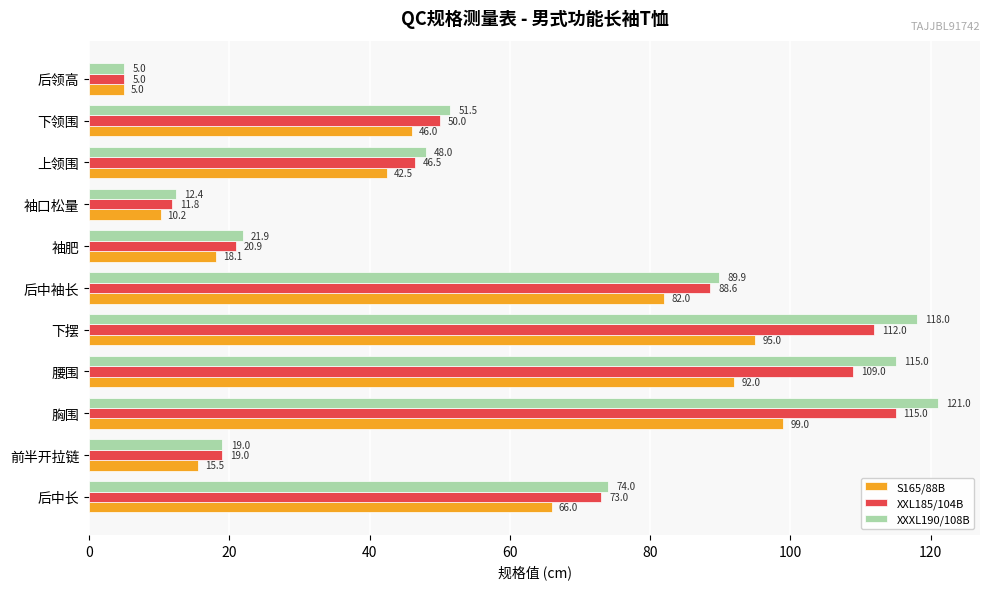

Between 上领围 and 后领高, which series saw the biggest shift?

XXXL190/108B